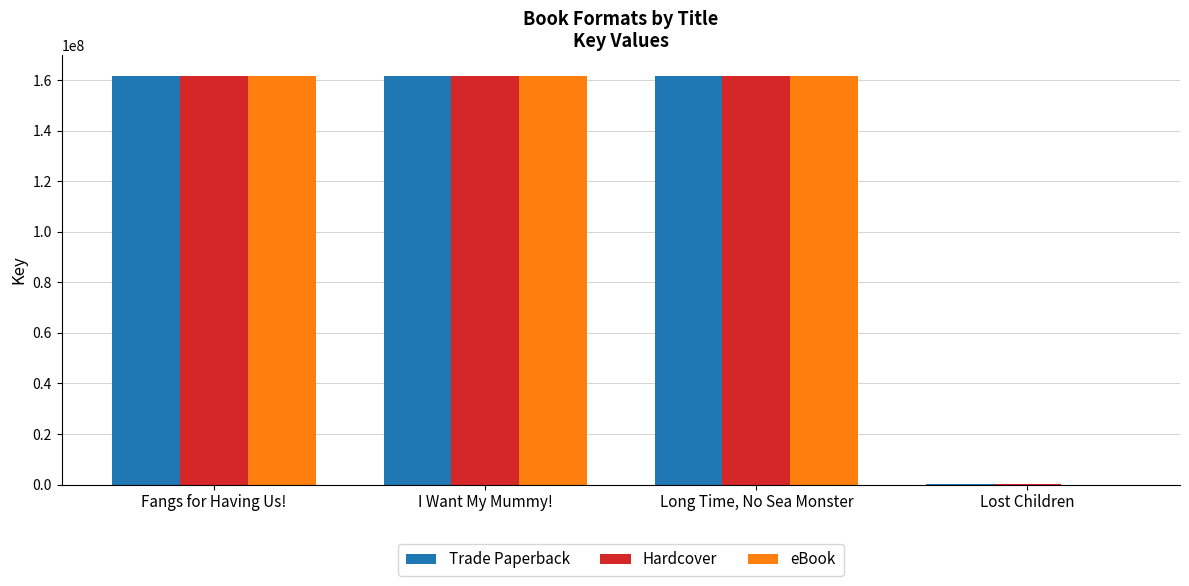

Between Long Time, No Sea Monster and Lost Children, which series saw the biggest shift?

eBook